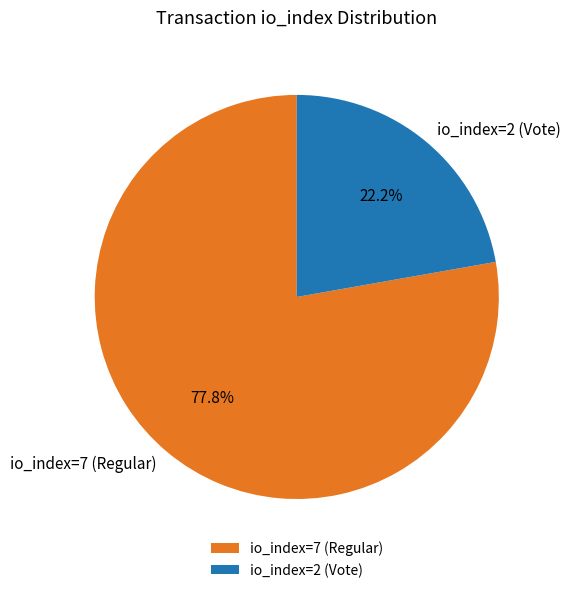

Is there any slice that represents more than half of the pie?

Yes